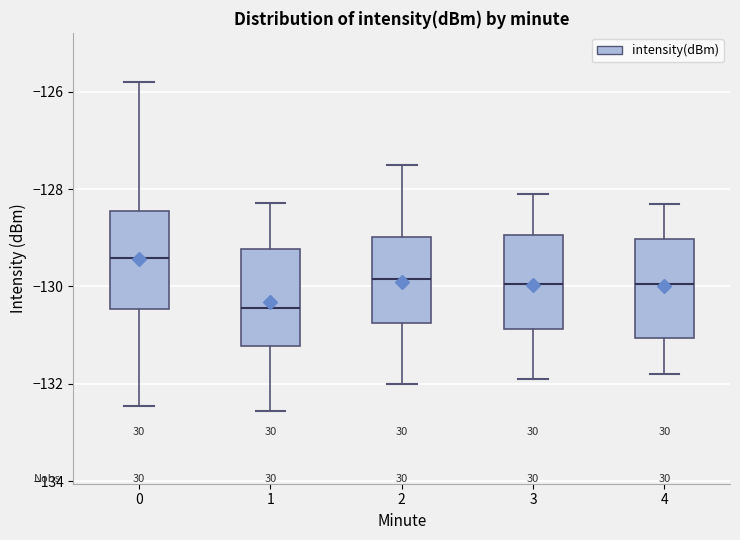

Where is the lower edge of the box at x = 0 on the y-axis? The values are not printed on the chart, so give them approximately, as read against the axis.

-130.4